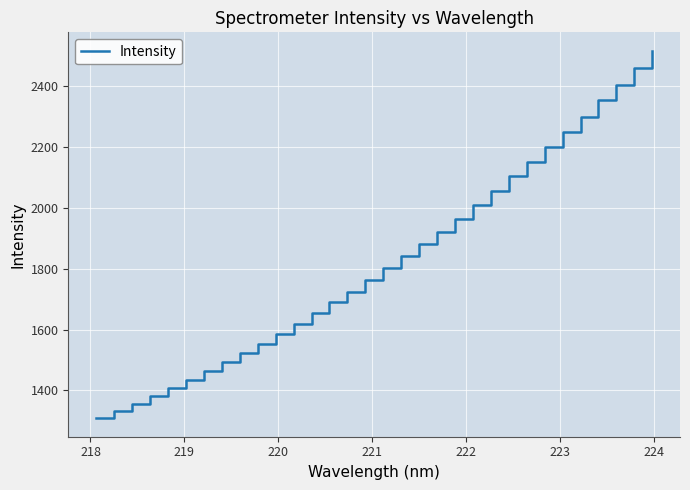

What is the difference between the second highest and minimum values?

1152.9